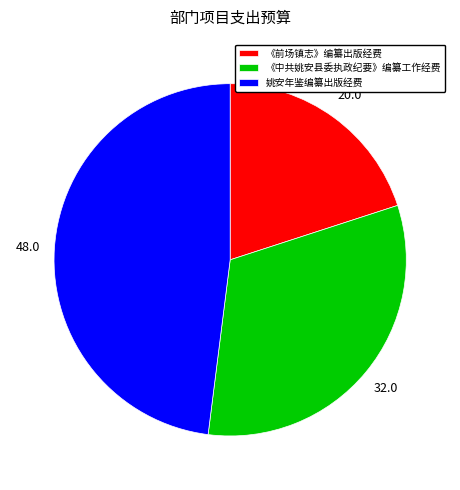

Rank the categories by value from highest to lowest.

姚安年鉴编纂出版经费, 《中共姚安县委执政纪要》编纂工作经费, 《前场镇志》编纂出版经费